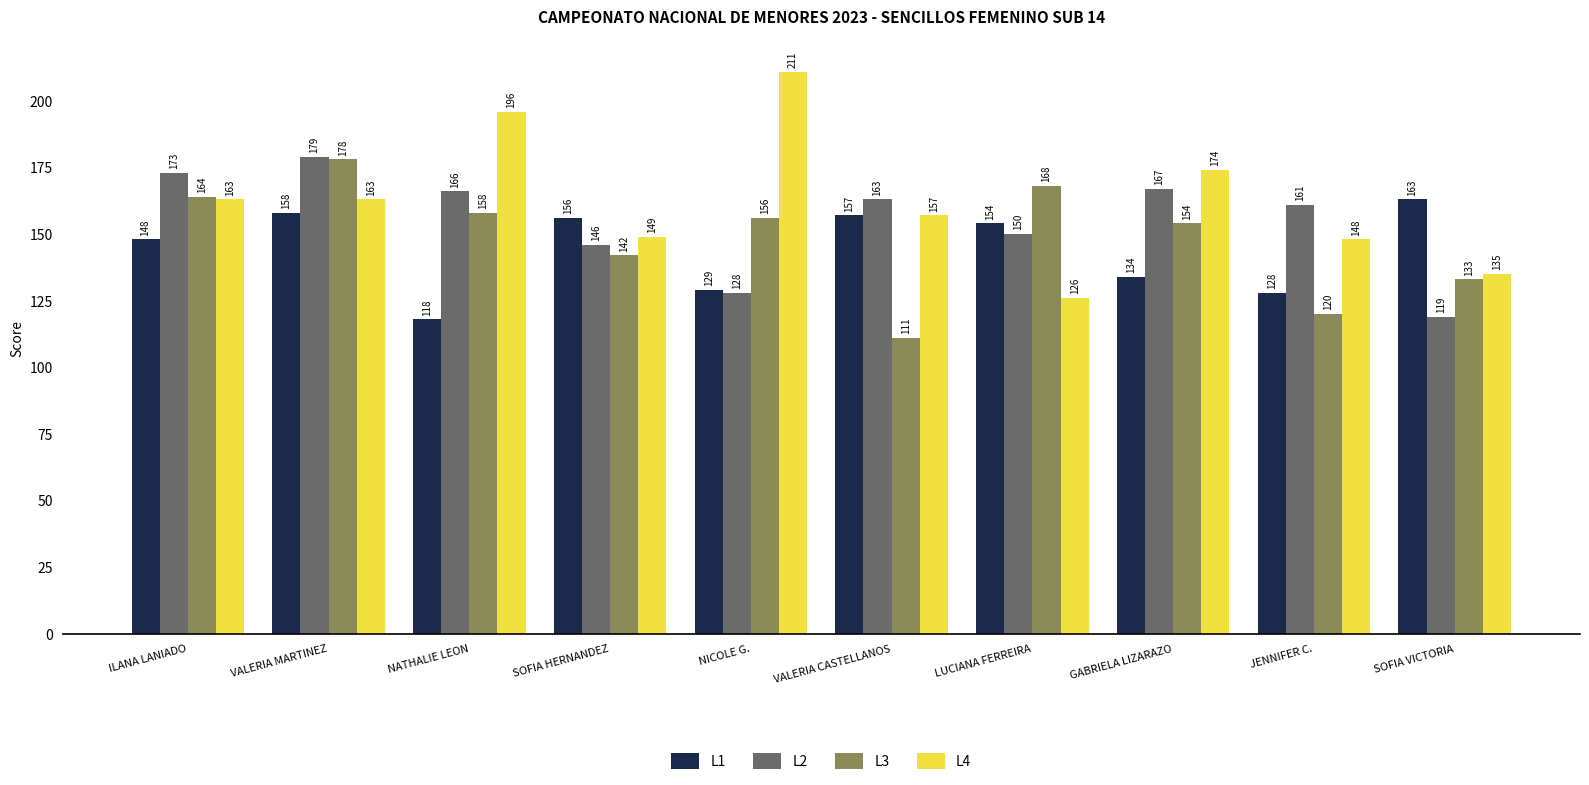

What is the difference between the highest and lowest values at JENNIFER C.?

41